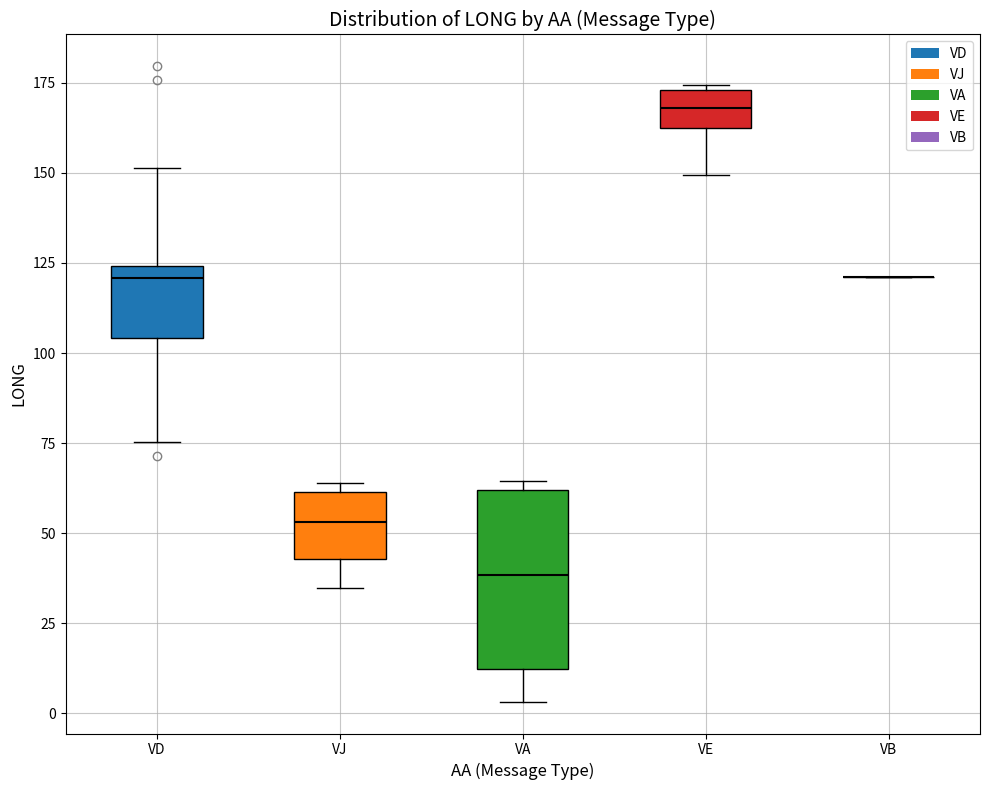

Reading left to right, transcribe this box plot: for each box, give where its median line is, the range the box spans, and where its two whiskers end, as read against the y-axis. The values are not printed on the chart, so give them approximately, as read against the axis.

VD: median 120, box 105 to 125, whiskers 75 to 150
VJ: median 55, box 45 to 60, whiskers 35 to 65
VA: median 40, box 10 to 60, whiskers 5 to 65
VE: median 170, box 165 to 175, whiskers 150 to 175
VB: box collapsed to a line at 120, whiskers 120 to 120